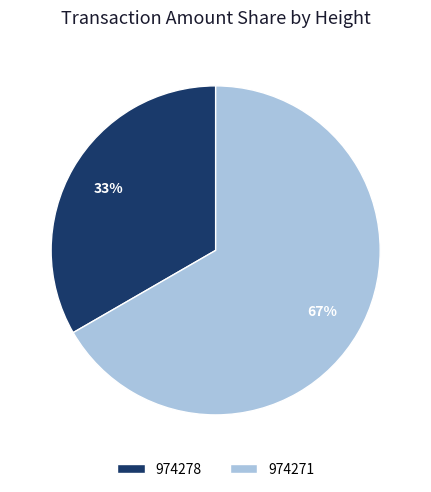

Between 974271 and 974278, which is larger?

974271